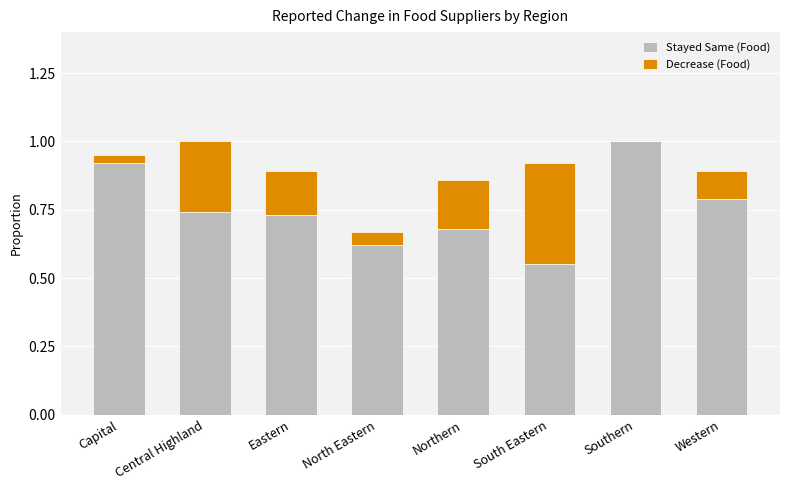

How many data points does each series have?

8